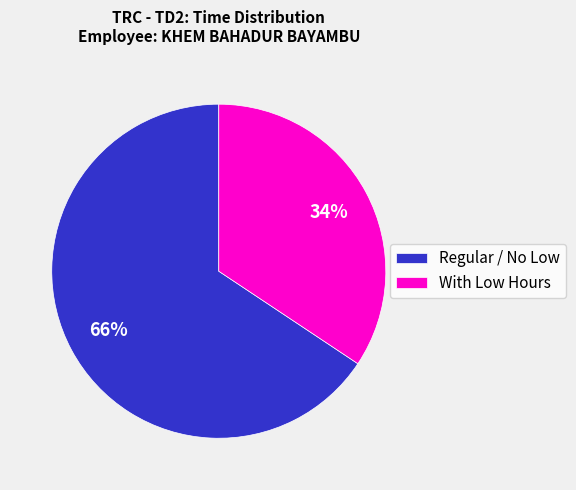

Which category has the biggest portion of the pie?

Regular / No Low